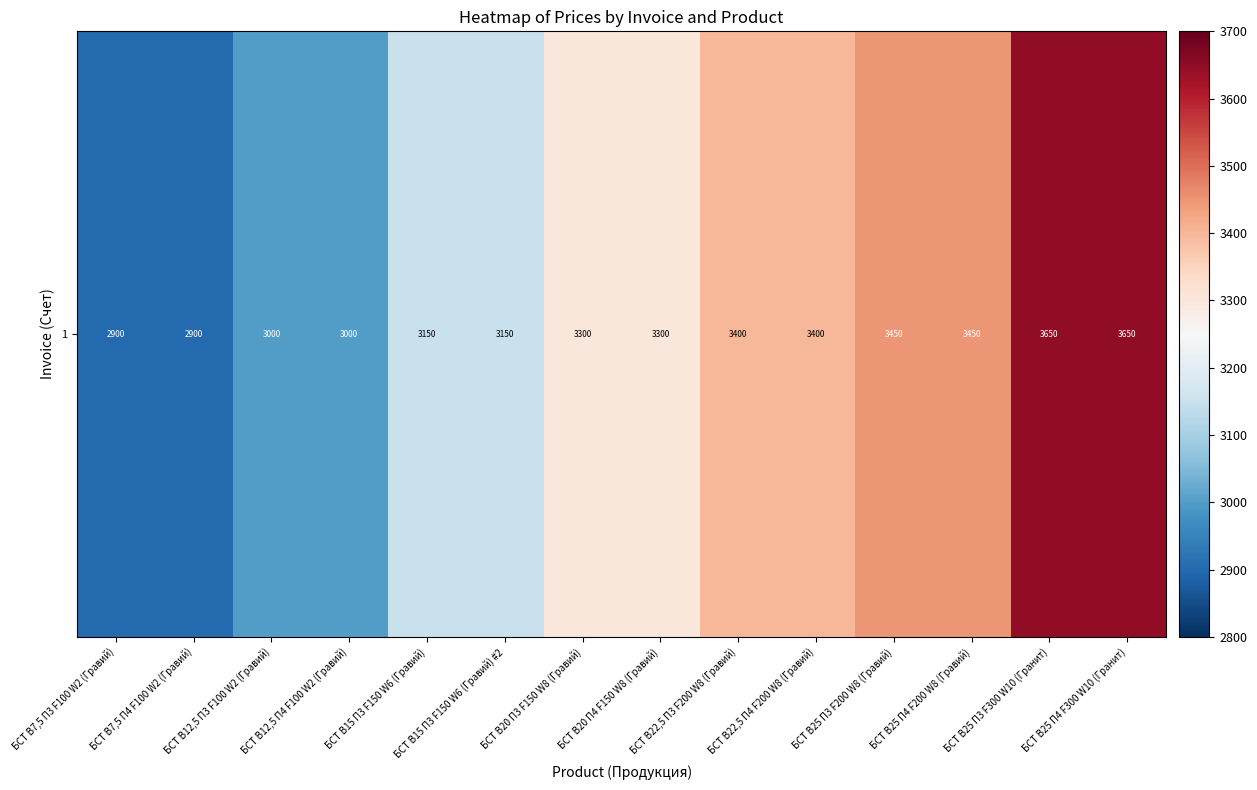

Reading left to right, transcribe all the data shown in this chart.

2900	2900	3000	3000	3150	3150	3300	3300	3400	3400	3450	3450	3650	3650